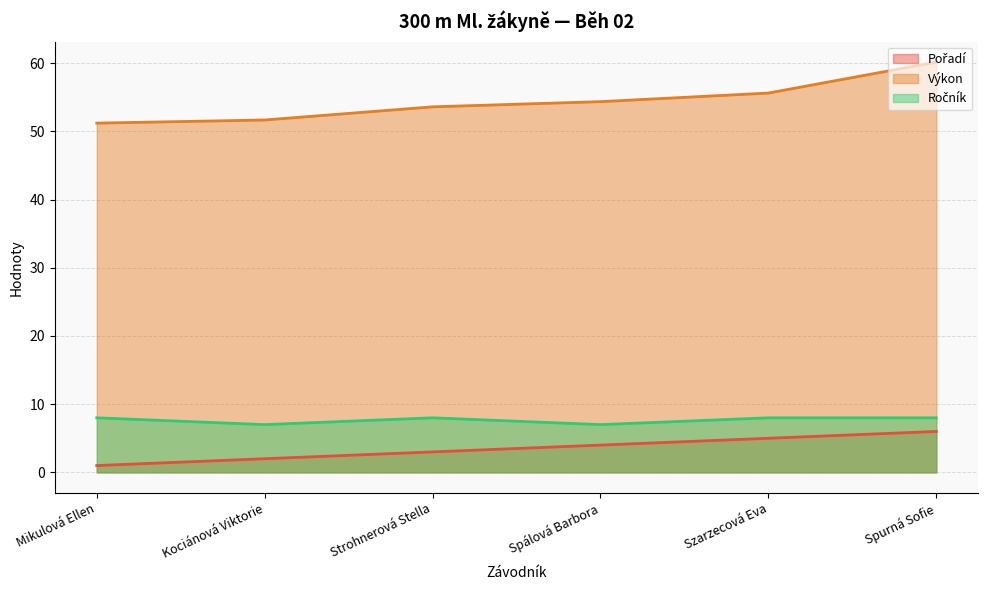

What is the sum of all Výkon values?

326.6